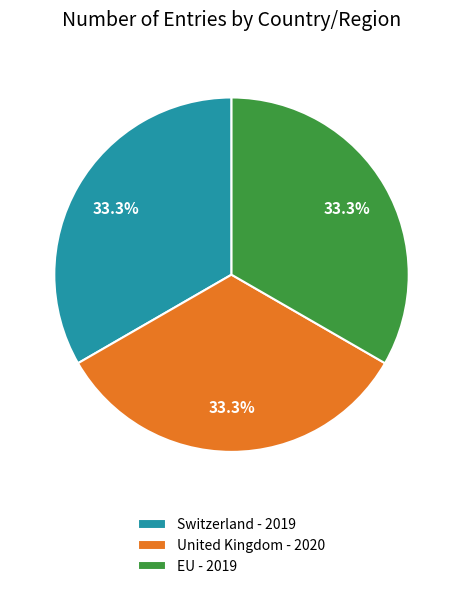

Combined, do United Kingdom - 2020 and Switzerland - 2019 account for over 50%?

Yes